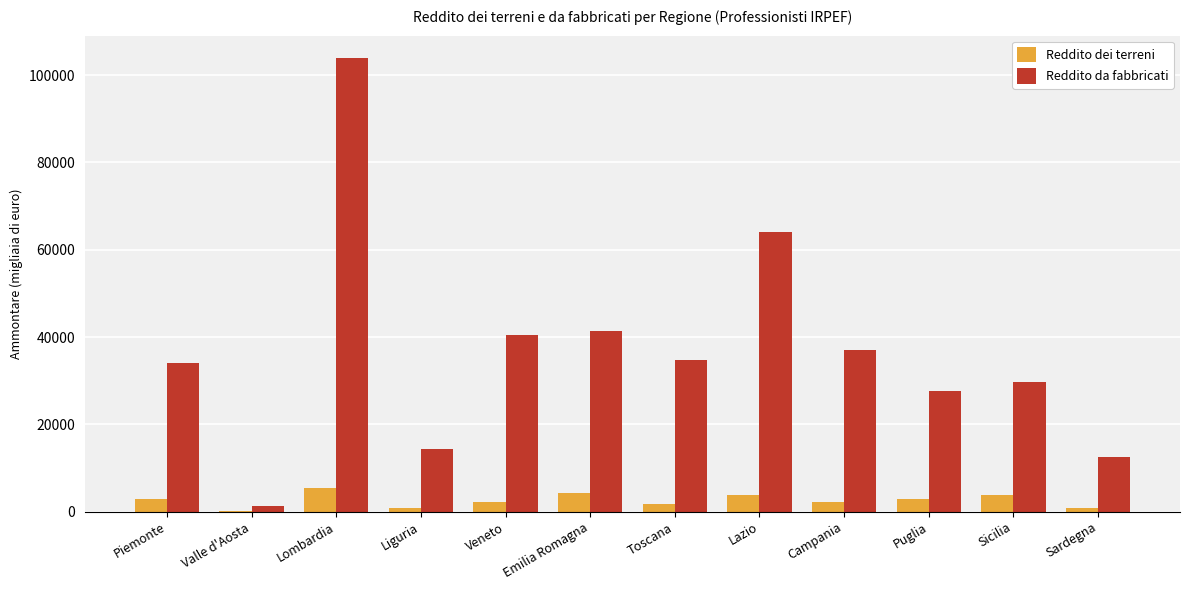

What is the sum of all Reddito da fabbricati values?

440777